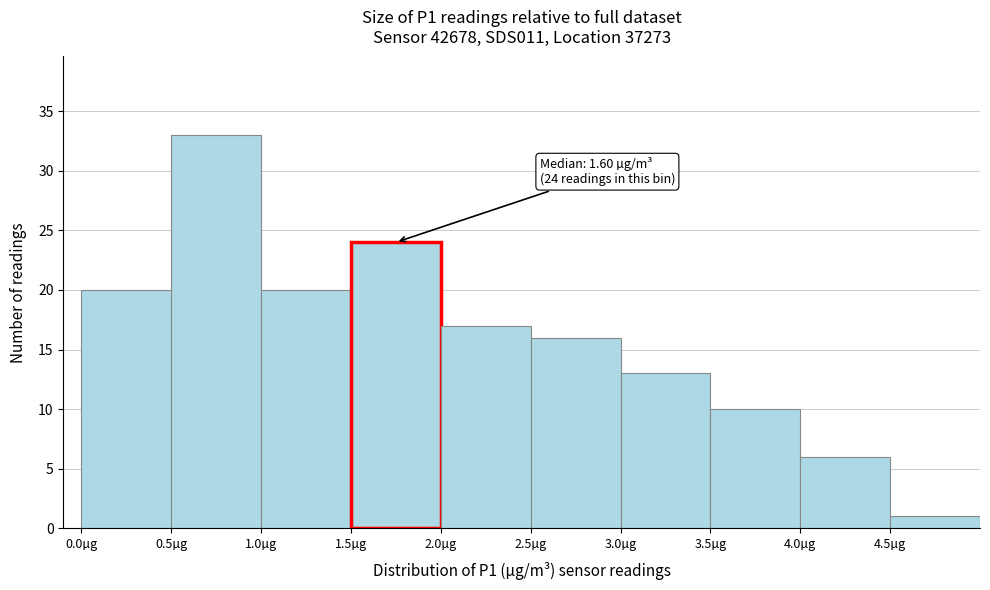

Over which range of the x-axis is the bar tallest?

0.5 to 1.0